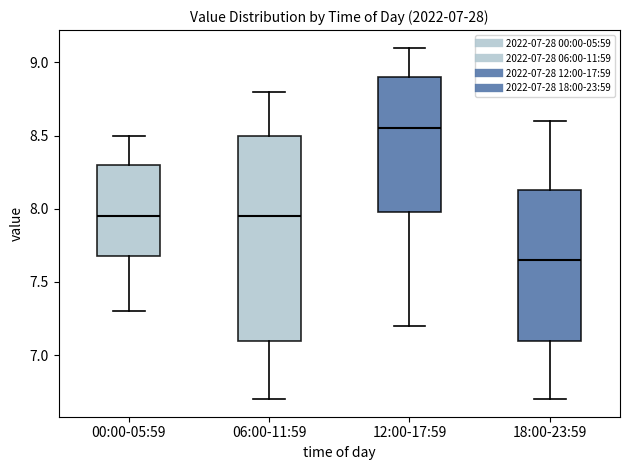

Which box has the lowest median line?

18:00-23:59